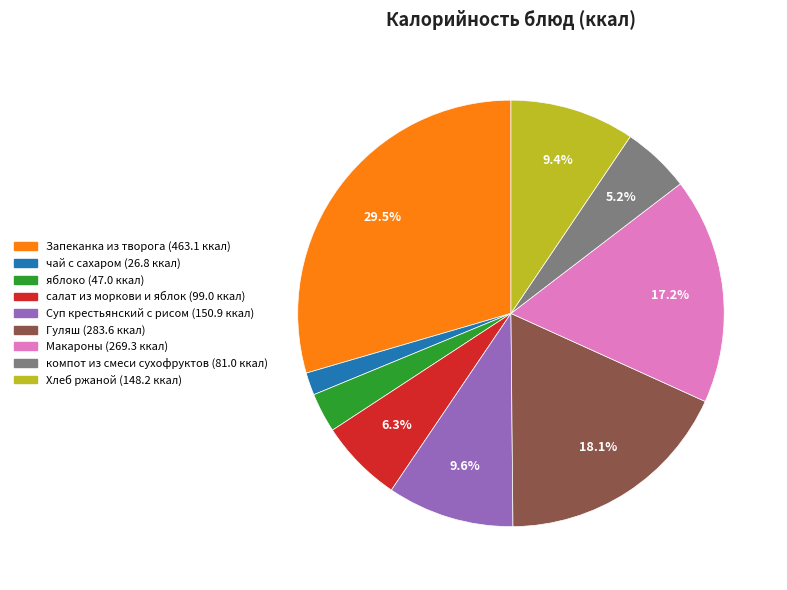

How many slices are in this pie chart?

9